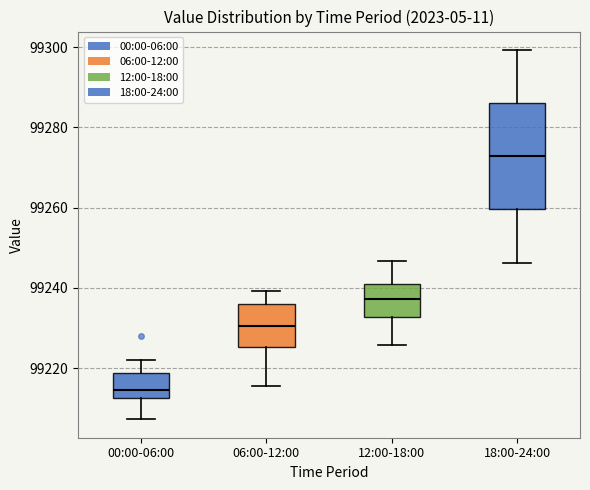

Which box's median line is the highest?

18:00-24:00